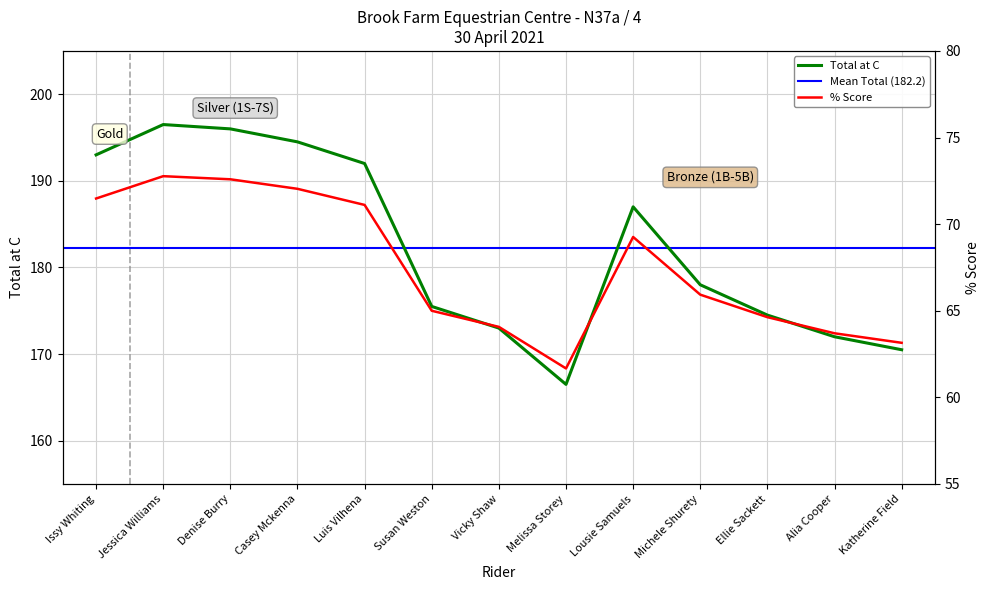

True or false: % and Total at C intersect in this chart.

False